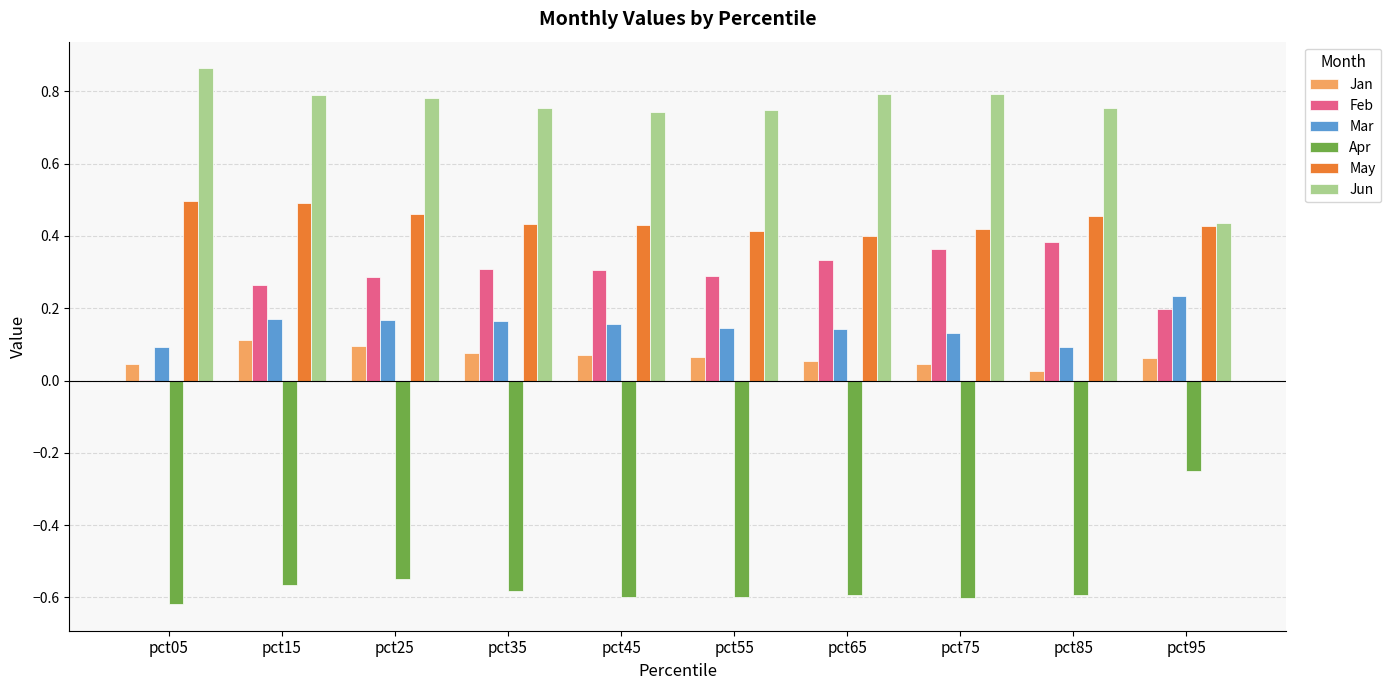

Which series changed the most between pct05 and pct65?

Feb